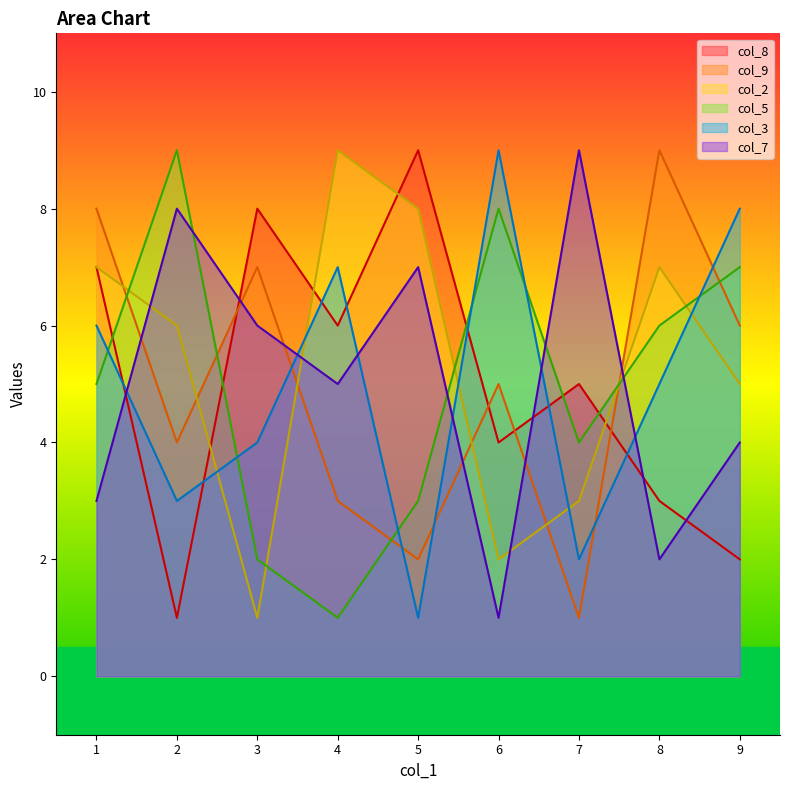

Between 7 and 5, which series saw the biggest shift?

col_7